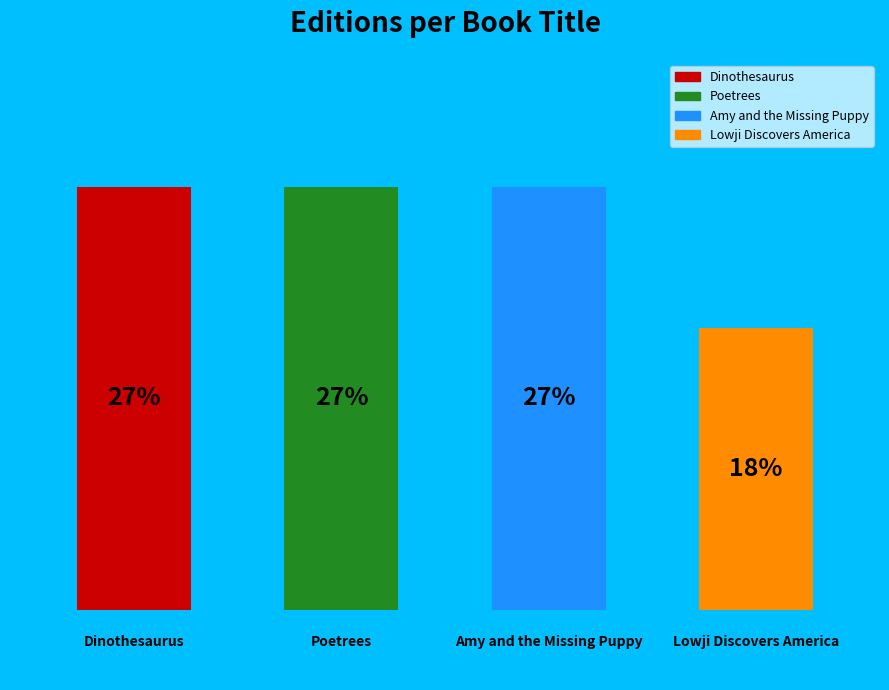

Are the bars horizontal?

No